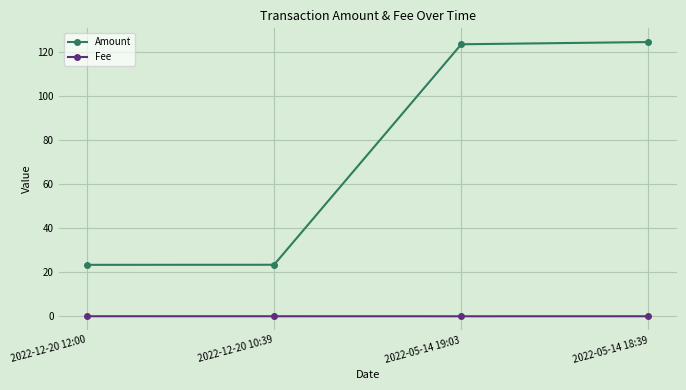

What is the greatest value displayed?

124.3